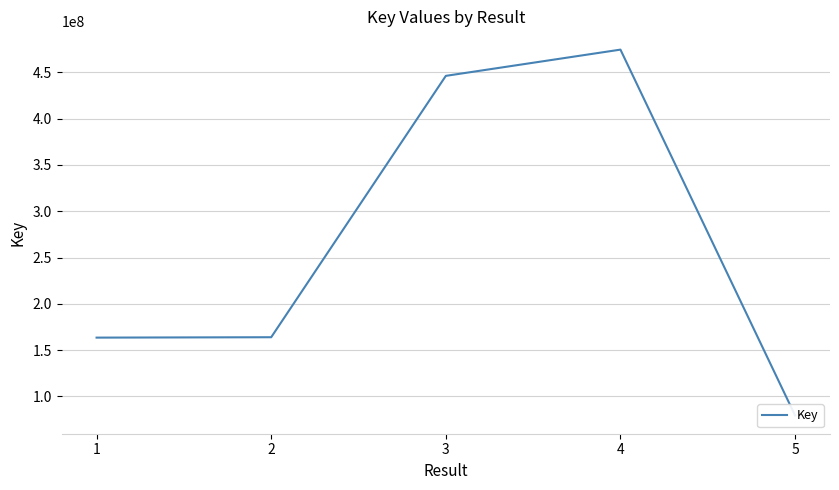

What is the value of the 5th point from the left?

79472066